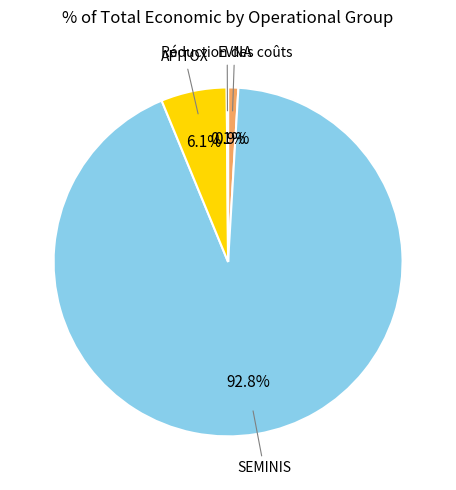

Is there any slice that represents more than half of the pie?

Yes